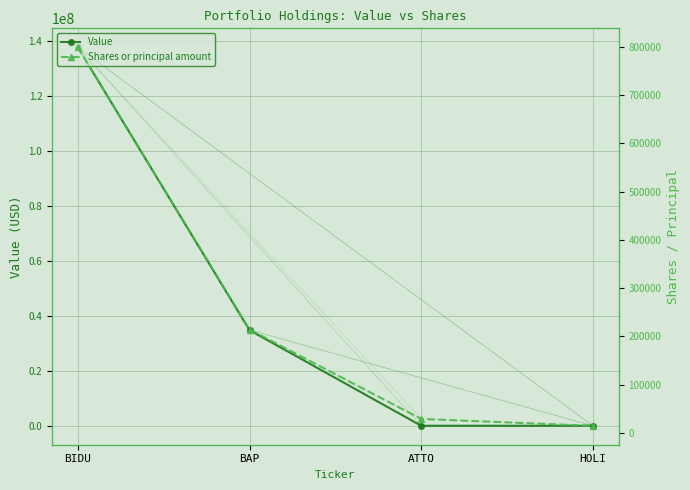

True or false: Shares or principal amount and Value cross at least once.

False